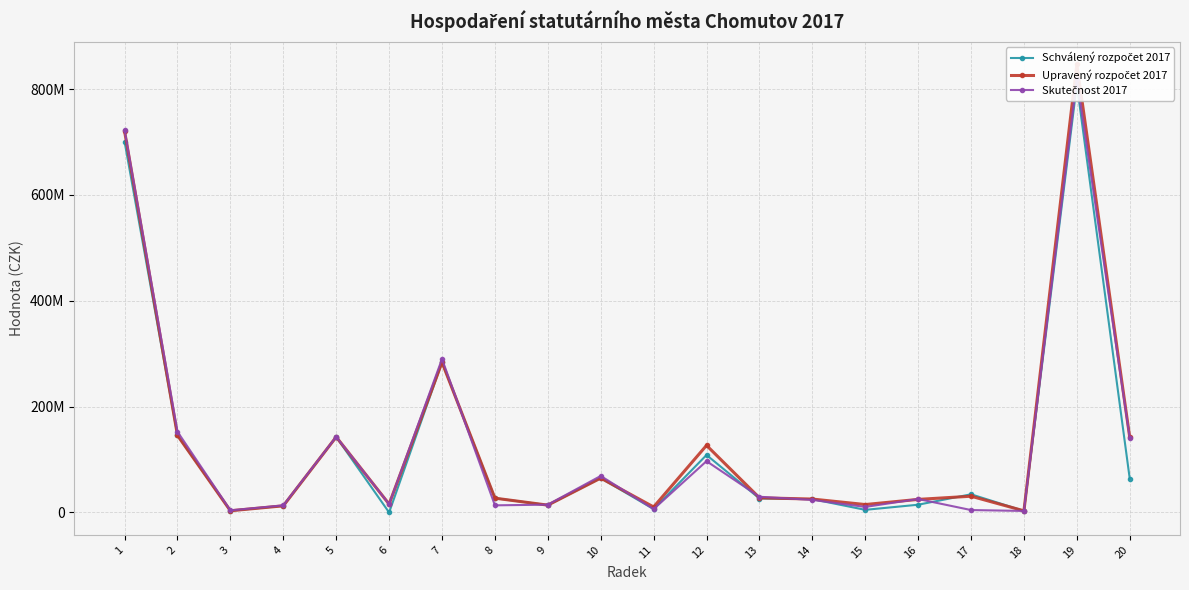

What is the value of the Skutečnost 2017 point at the 12th from the left?

97010308.5